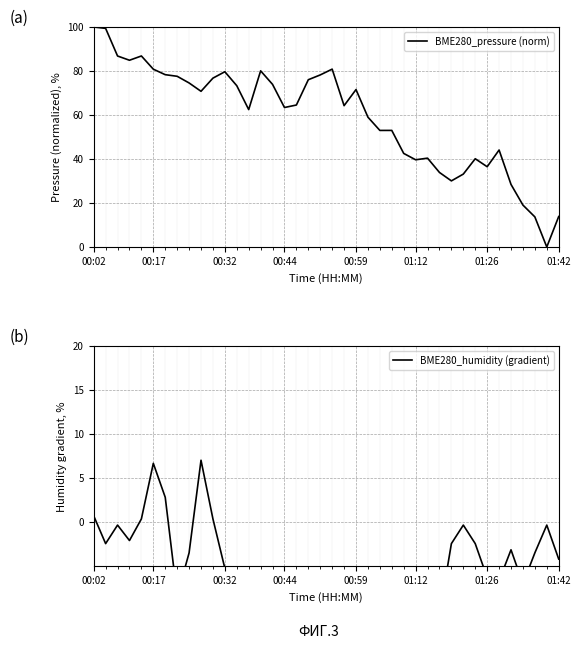

What is the maximum value for BME280_pressure (norm)?

100.0